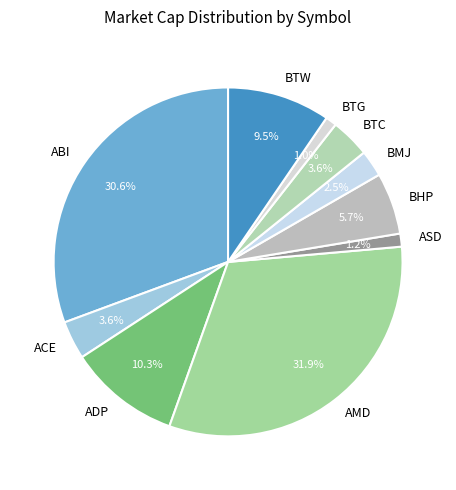

Which has a higher value, AMD or BMJ?

AMD